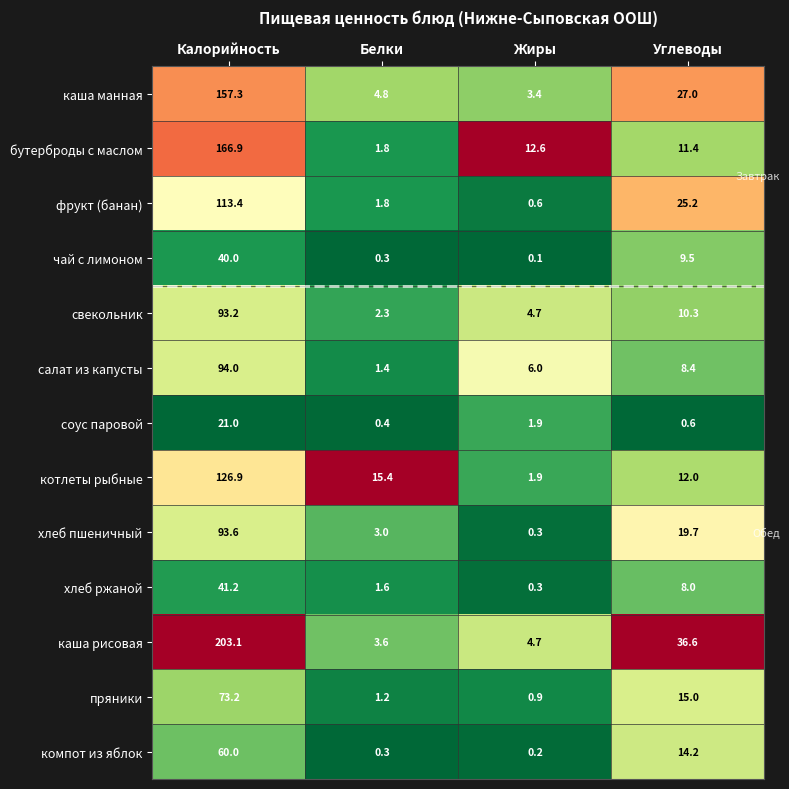

At which category is the sum across all series the highest?

Калорийность